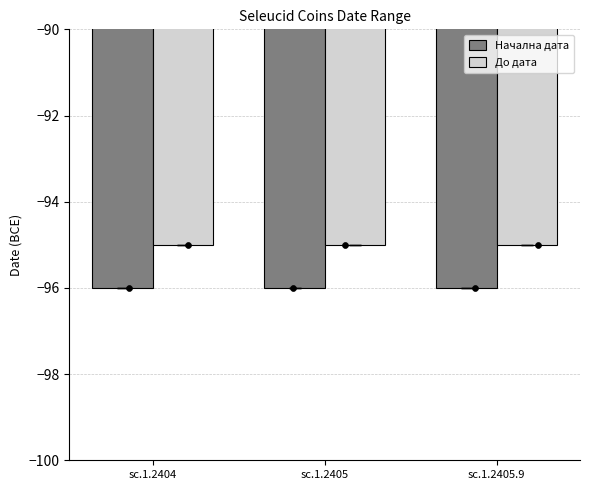

What is the total value across all series at sc.1.2405?

-191